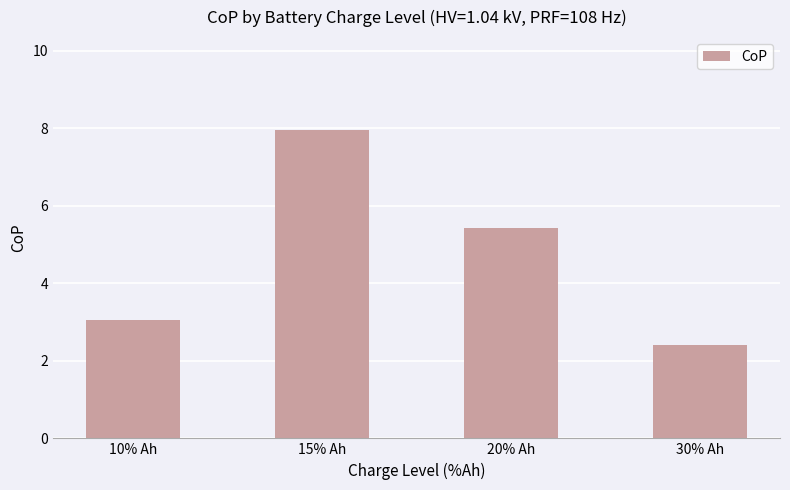

What position from the left is 10% Ah?

1